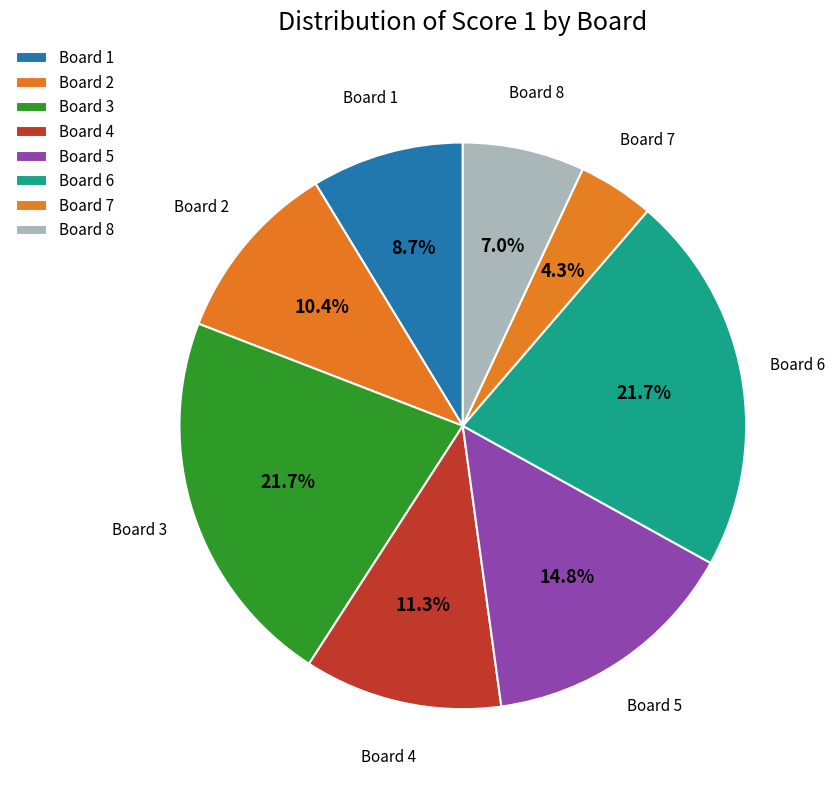

Approximately how many times larger is the value at Board 4 compared to Board 3?

0.5